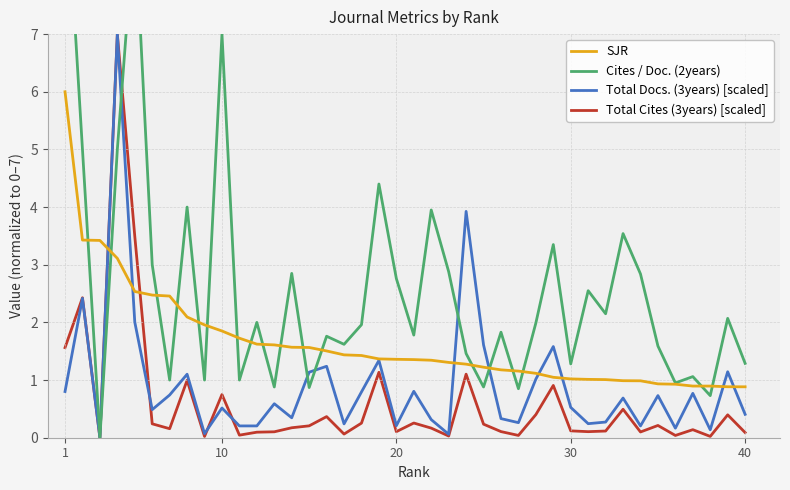

What is the highest value of the Total Docs. (3years) [scaled] series?

7.0